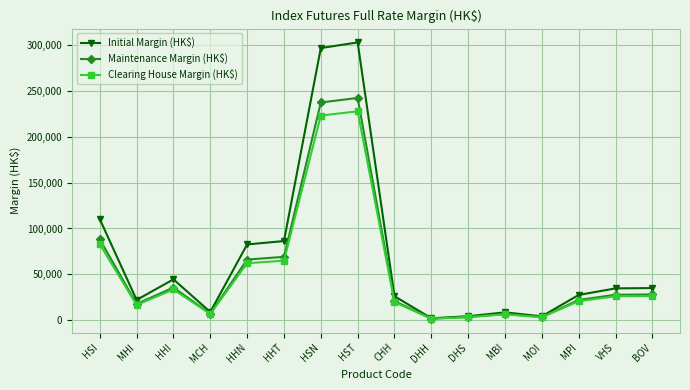

Between HHI and MCH, which series saw the biggest shift?

Initial Margin (HK$)